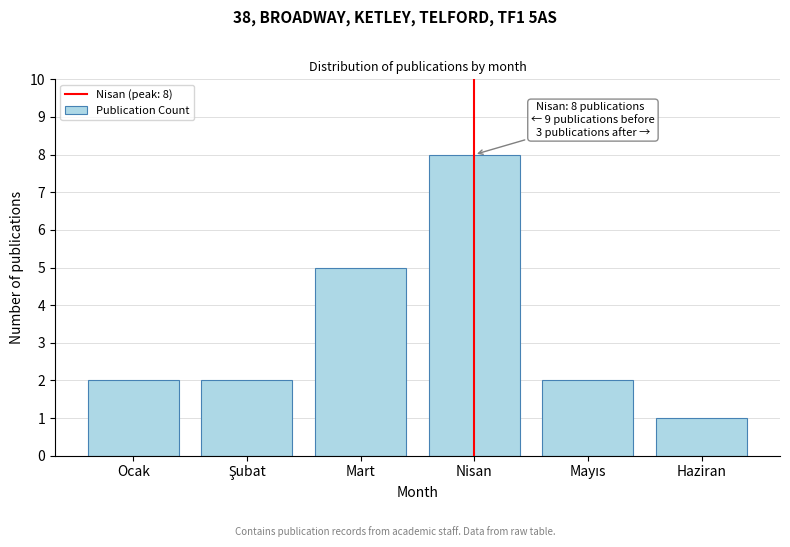

Reading left to right, what are all the values shown in this chart?

2	2	5	8	2	1